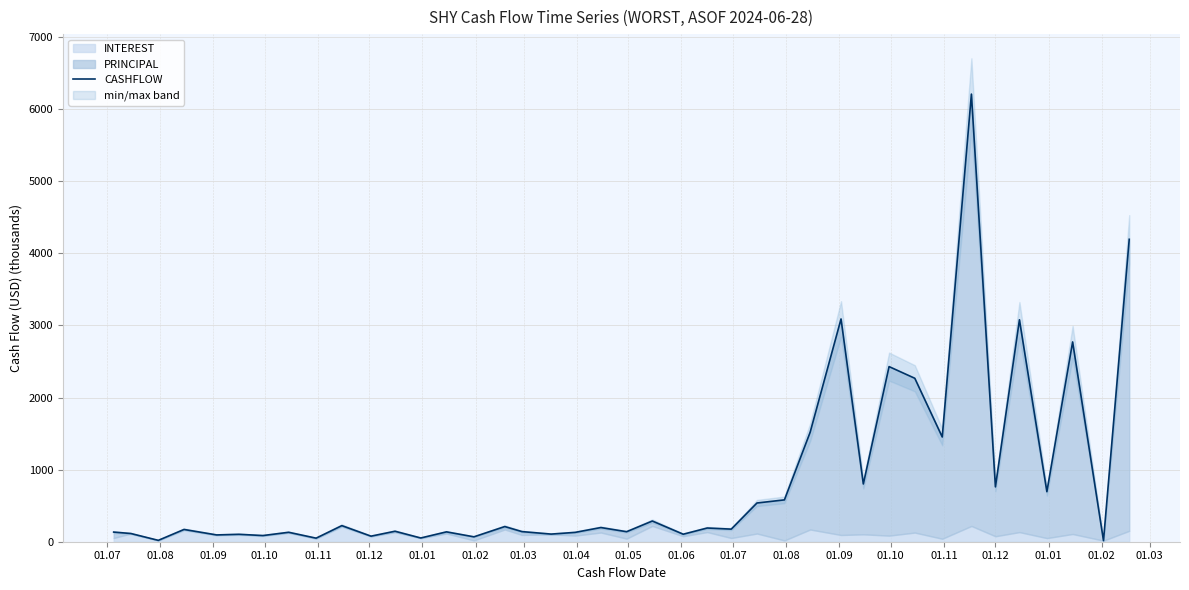

What is the highest value of the CASHFLOW series?

6209.6